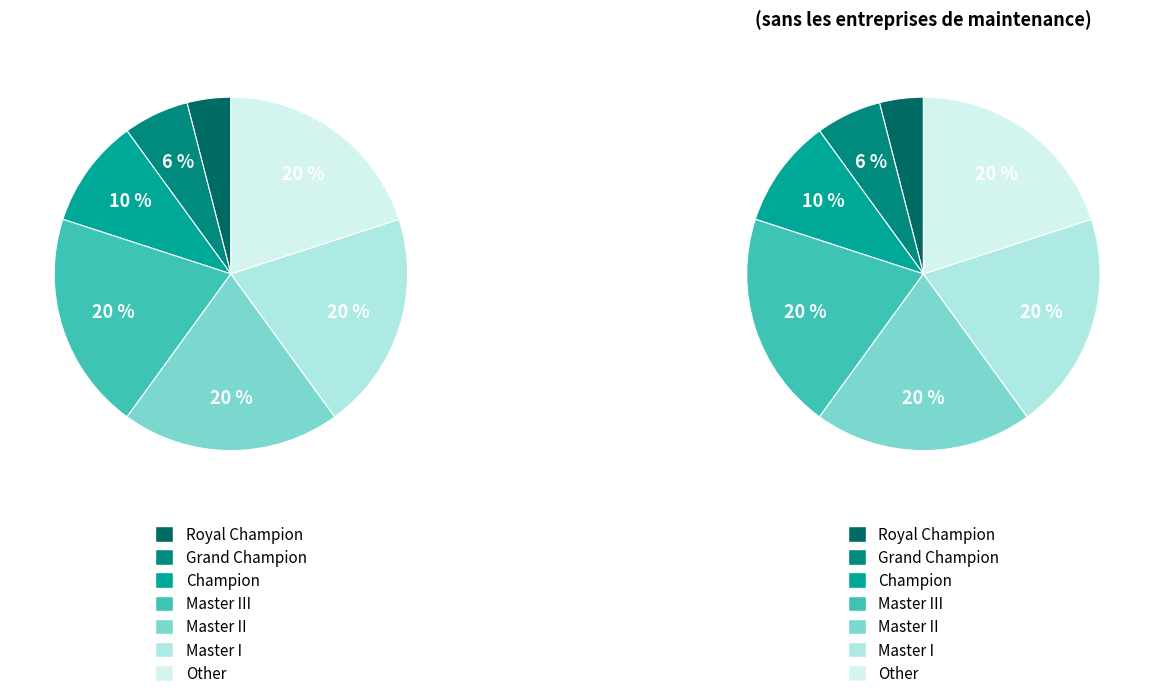

What portion of the pie excludes Royal Champion?

96.0%